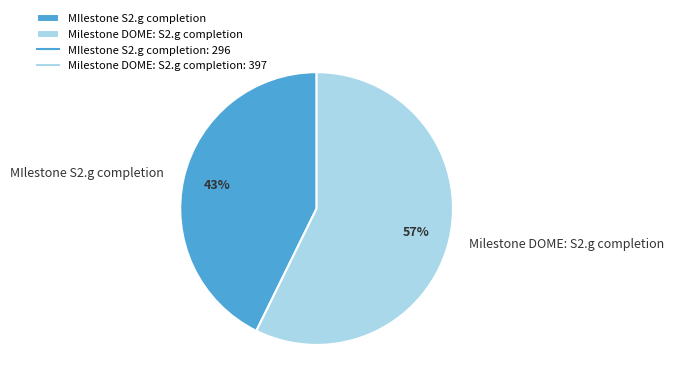

To the nearest percent, what is the combined percentage of Milestone DOME: S2.g completion and MIlestone S2.g completion?

100%